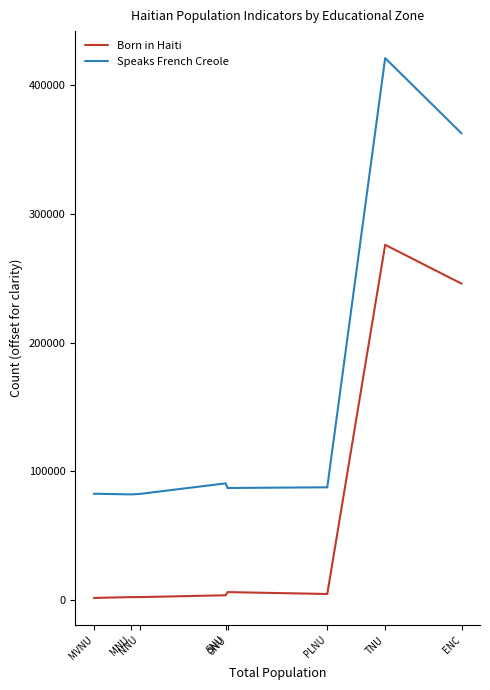

In Speaks French Creole, how many points are higher than both neighbors (excluding endpoints)?

2